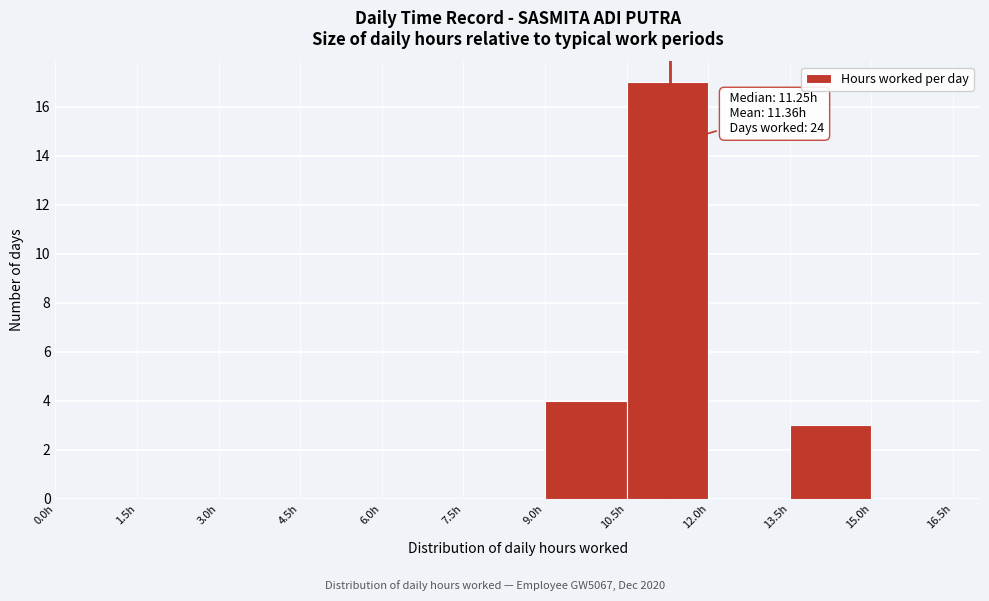

Over which range of the x-axis is the bar tallest?

10.5 to 12.0